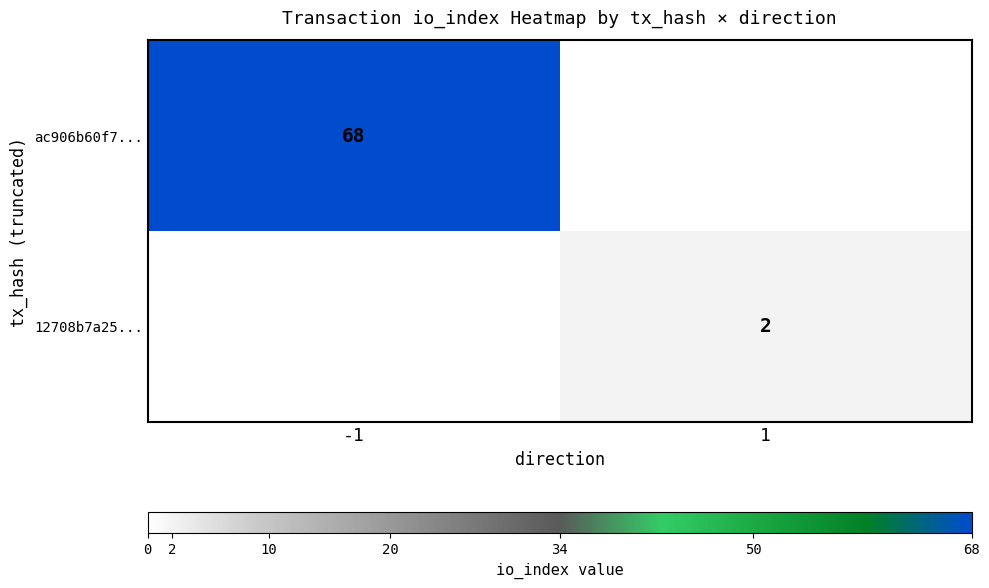

The value of ac906b60f7... at -1 is 68. True or false?

True